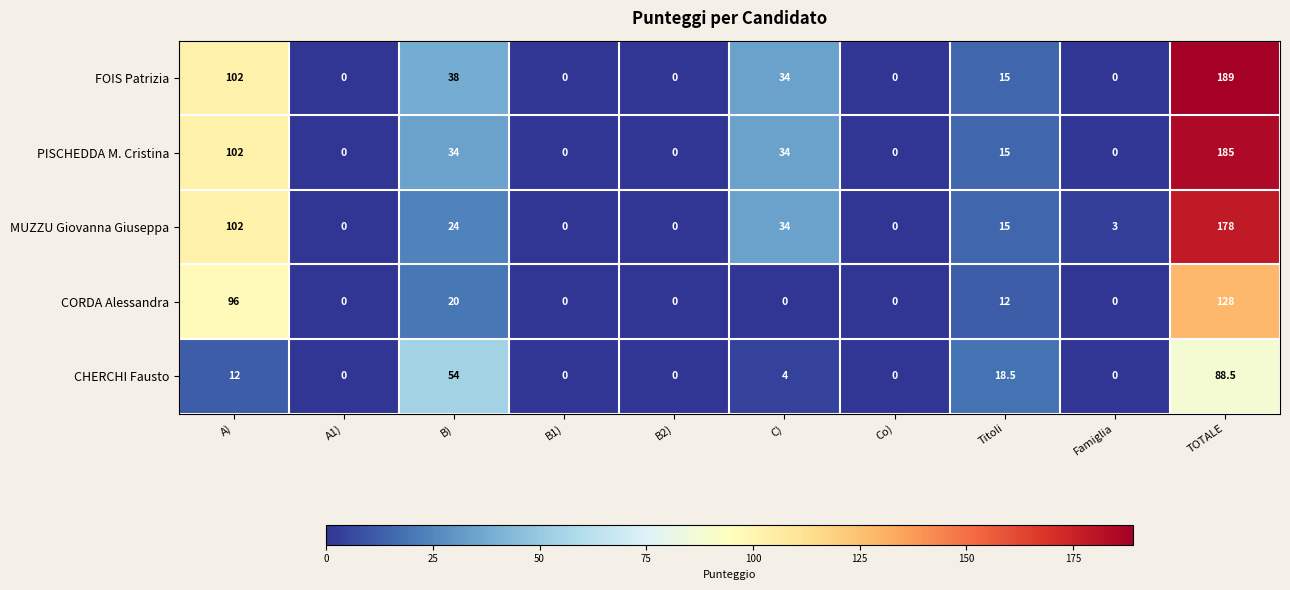

Which series has the largest total across all categories?

FOIS Patrizia